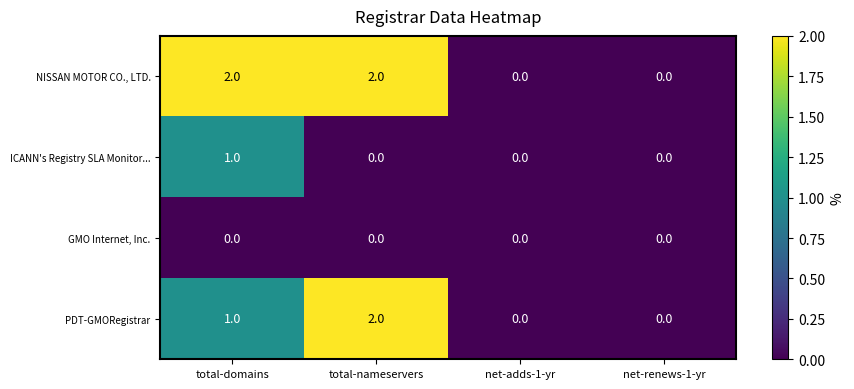

What is the spread (max minus min) of values at total-nameservers?

2